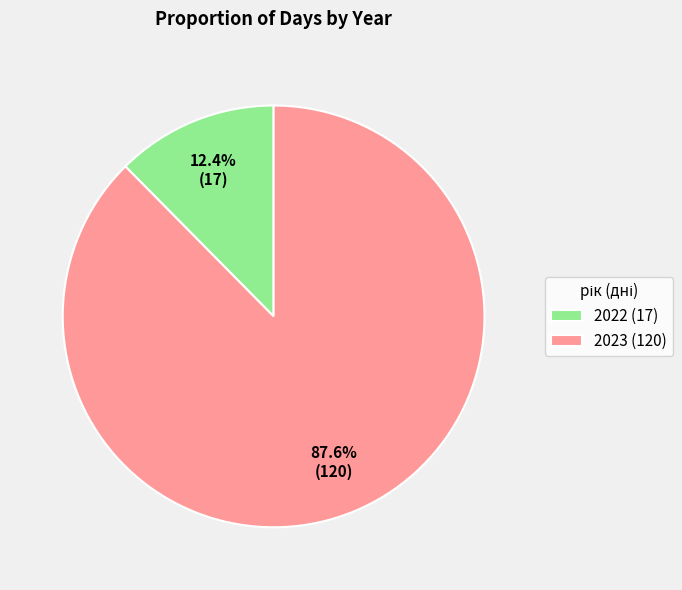

What is the largest slice in the pie chart?

2023